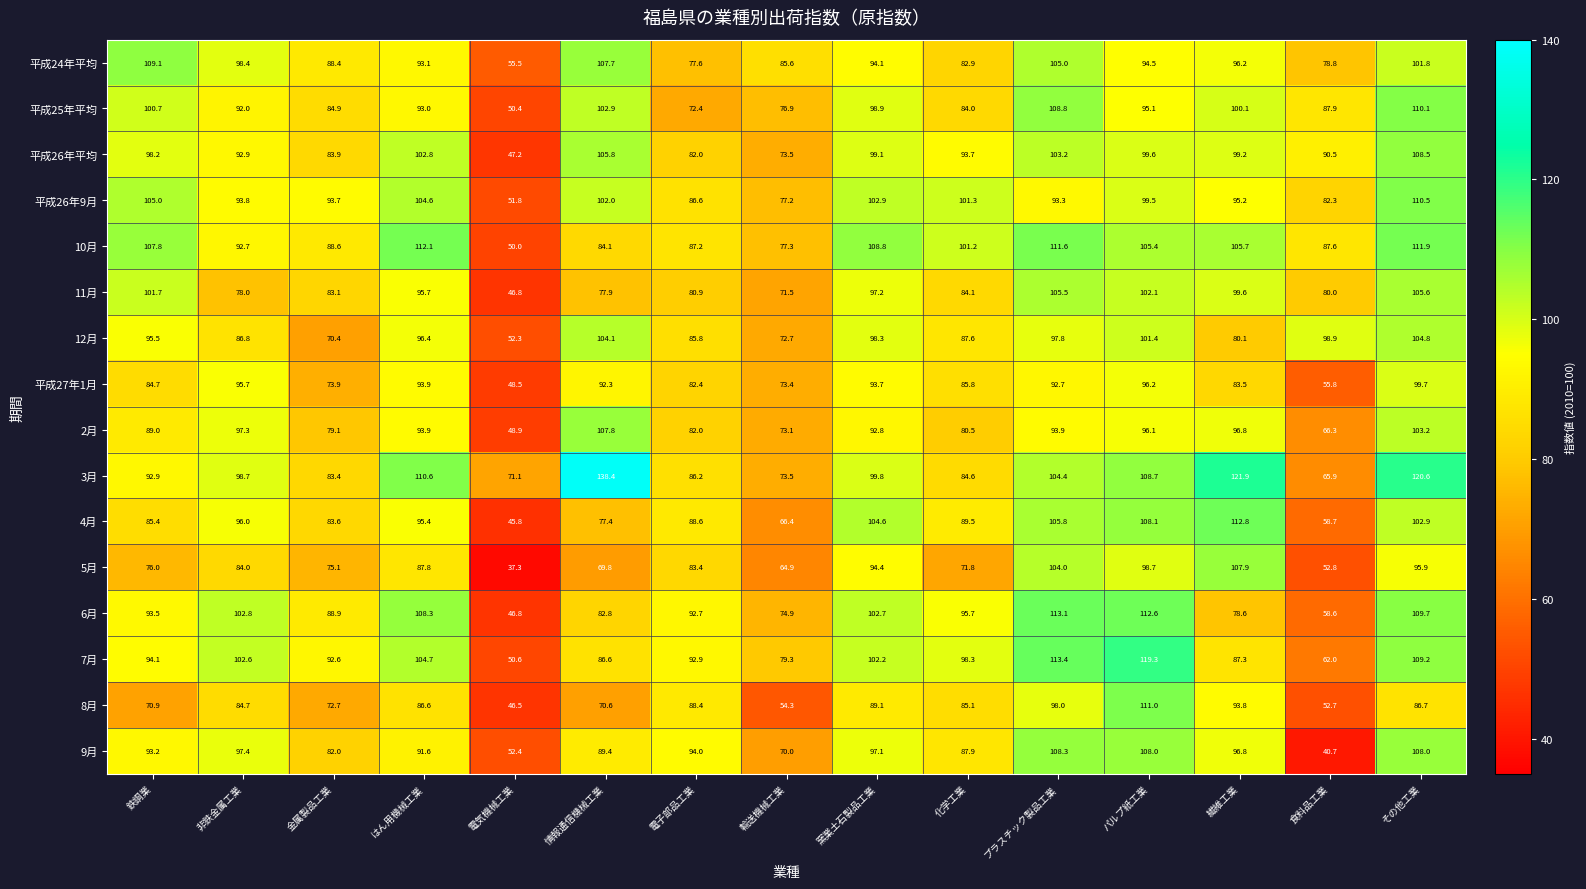

Which series has the largest range (max minus min)?

3月